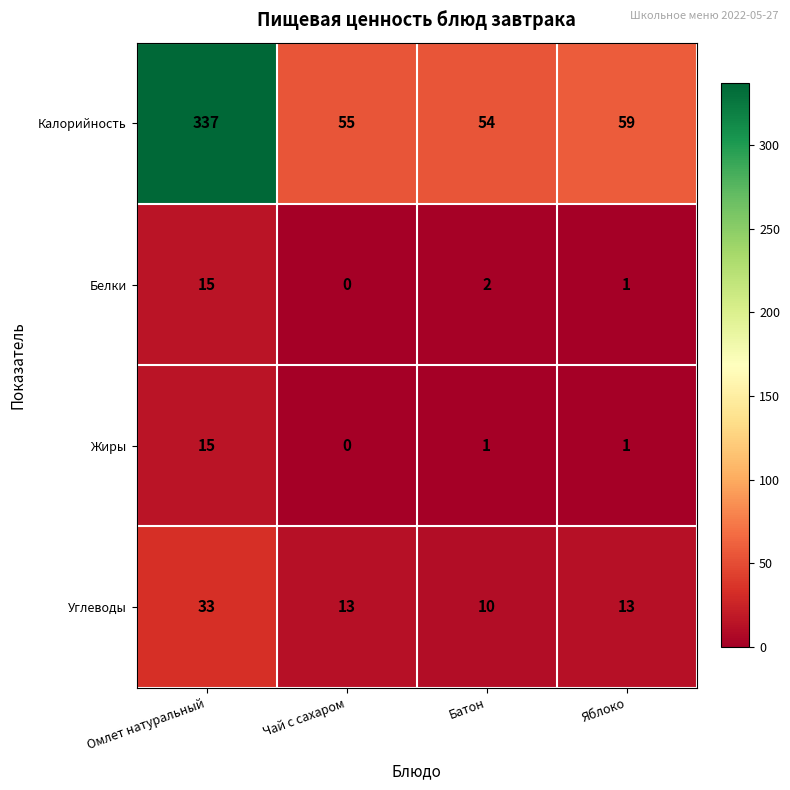

True or false: Белки has a value of 8 at Омлет натуральный.

False